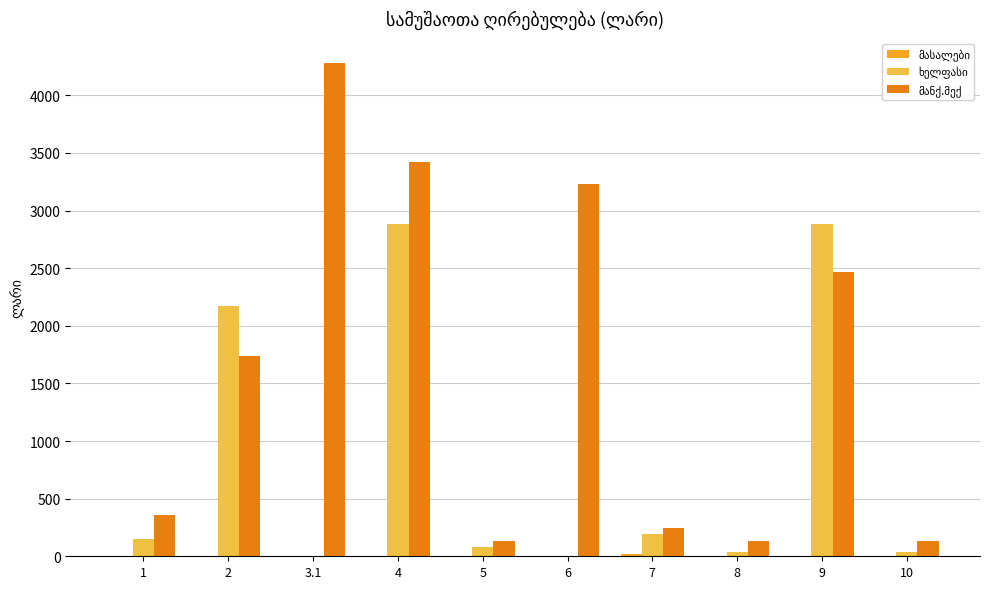

Which series has the largest total across all categories?

მანქ.მექ